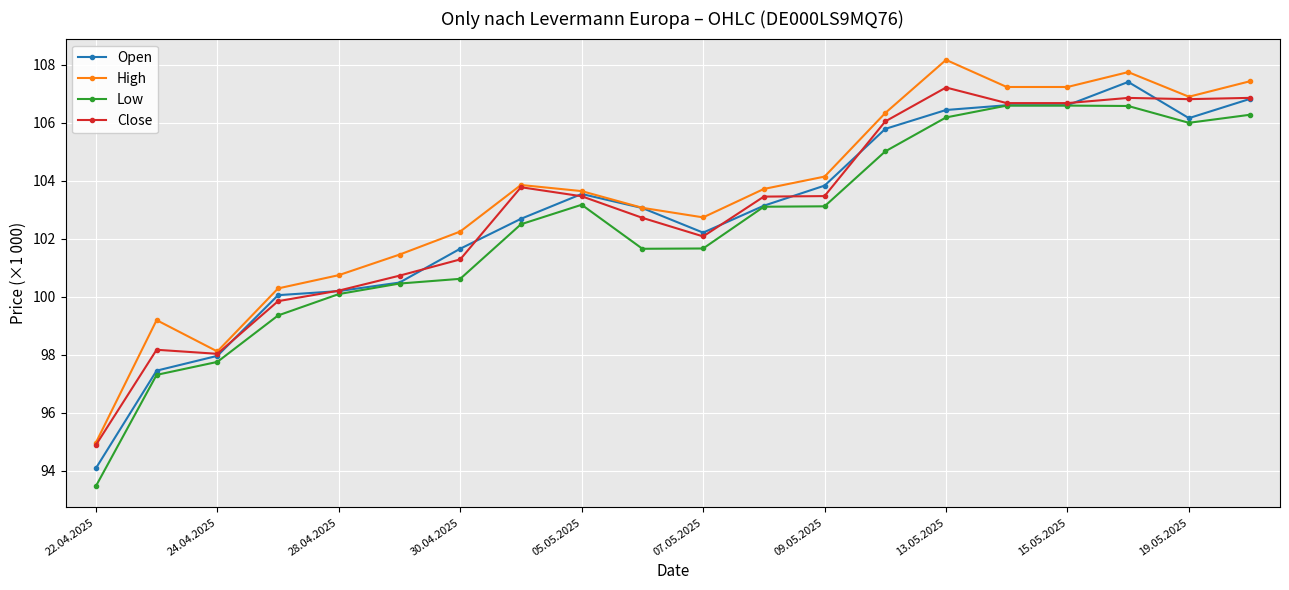

True or false: Low has more than 0 interior local peaks.

True